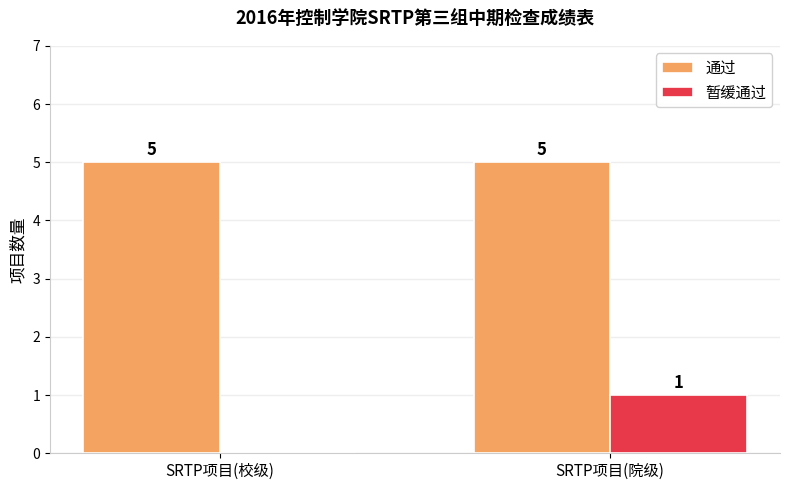

What is the approximate value of 通过 at SRTP项目(校级)?

5